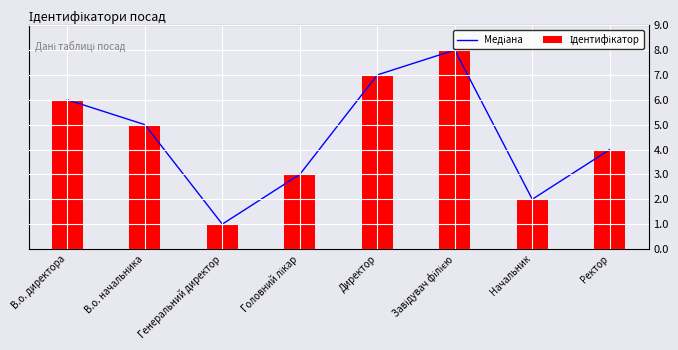

At which category is the sum across all series the highest?

Завідувач філією